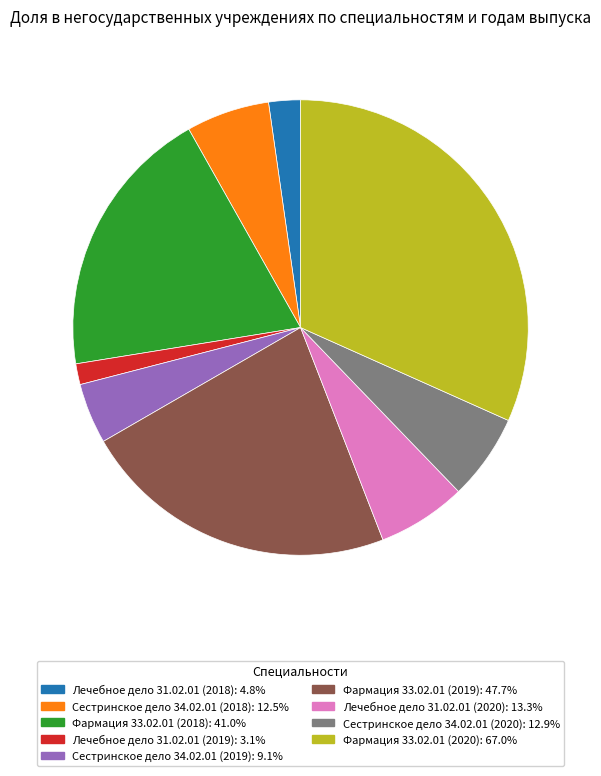

Is there a majority slice in this chart?

No